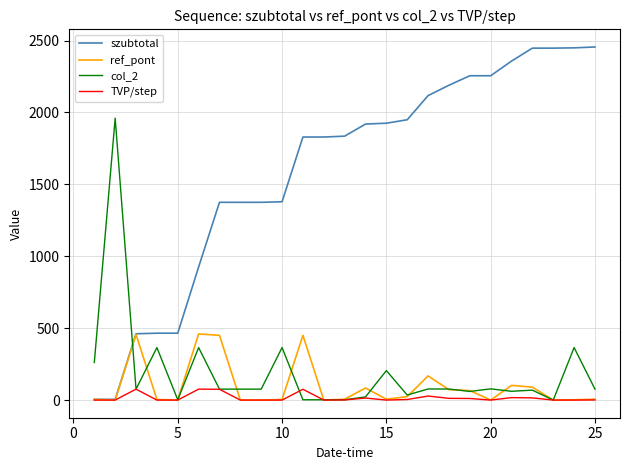

List the series in order of their peak value, lowest first.

TVP/step, ref_pont, col_2, szubtotal